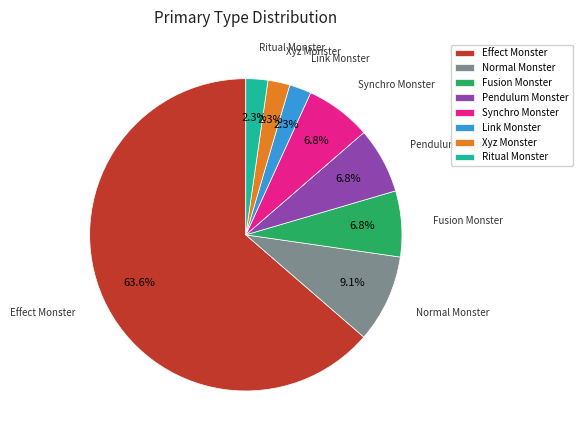

Is Effect Monster the majority of the pie?

Yes